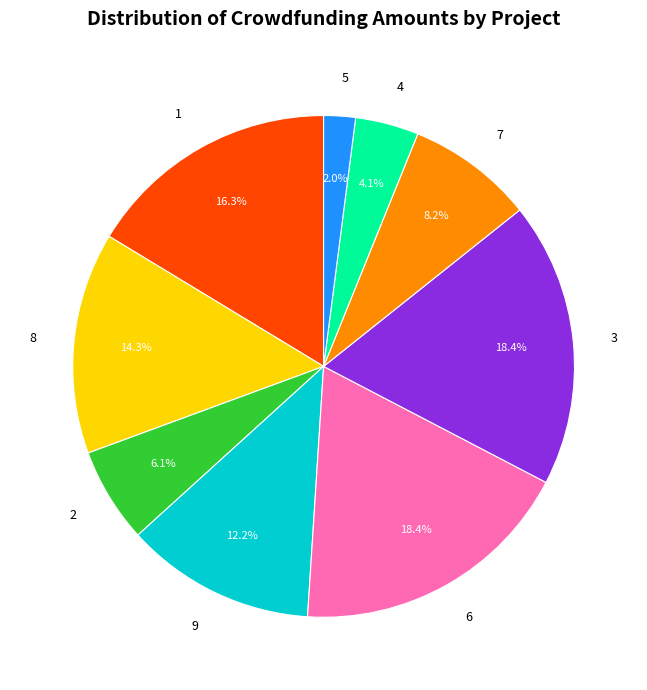

Which slice is the smallest?

5